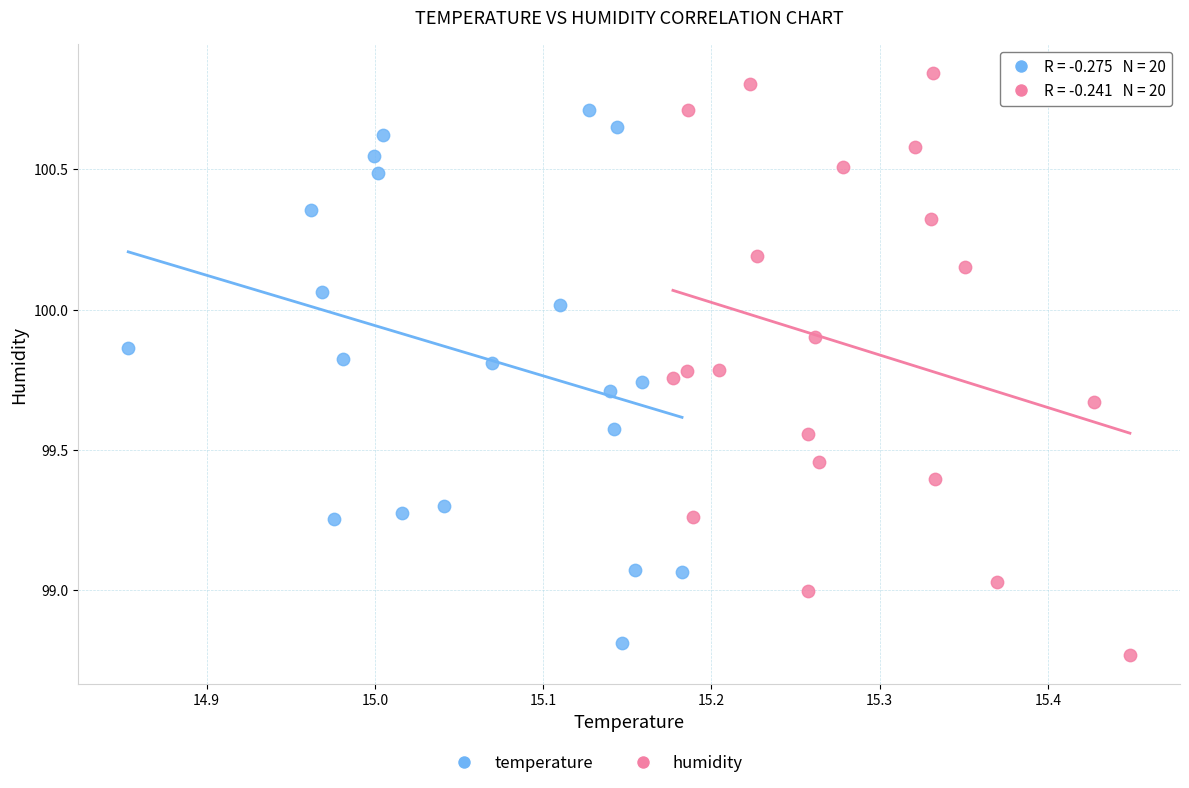

Which series reaches the maximum Y coordinate?

humidity